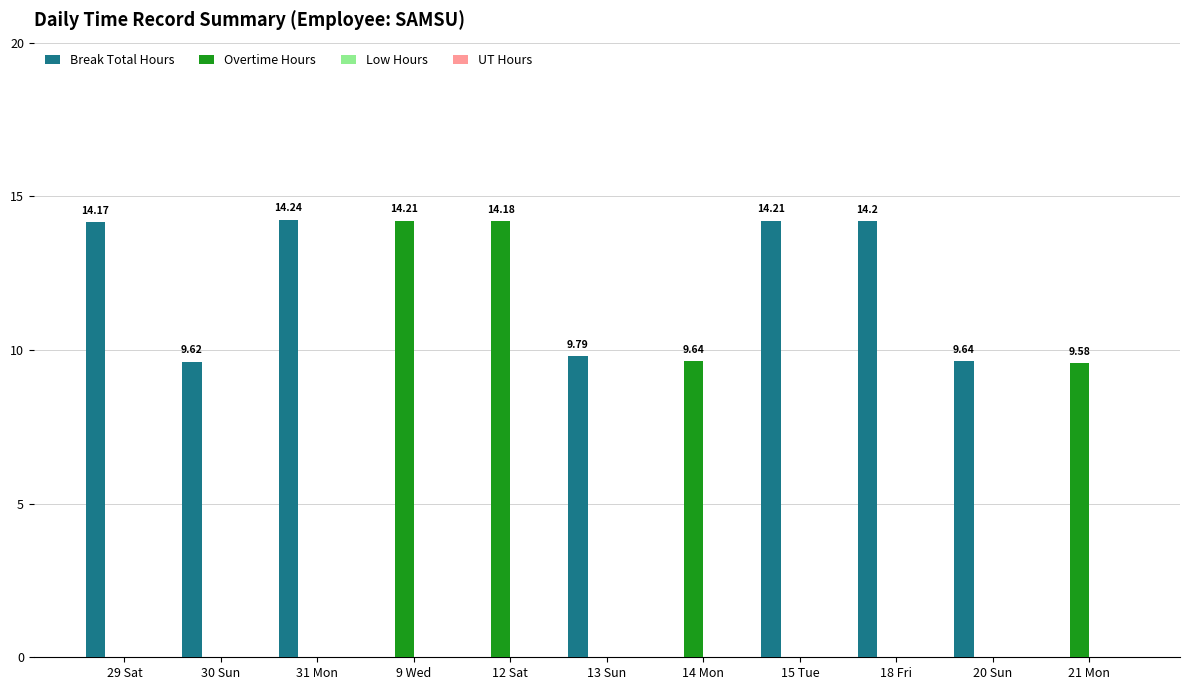

What is the maximum value for Overtime Hours?

14.2